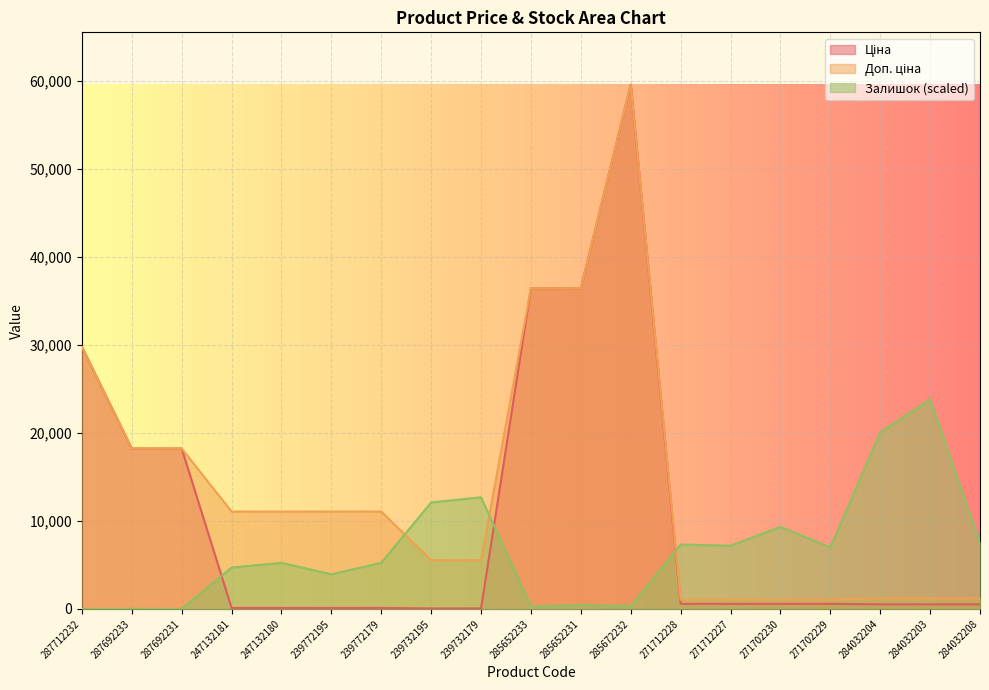

True or false: Доп. ціна has a value of 5528.0 at 239732179.

True